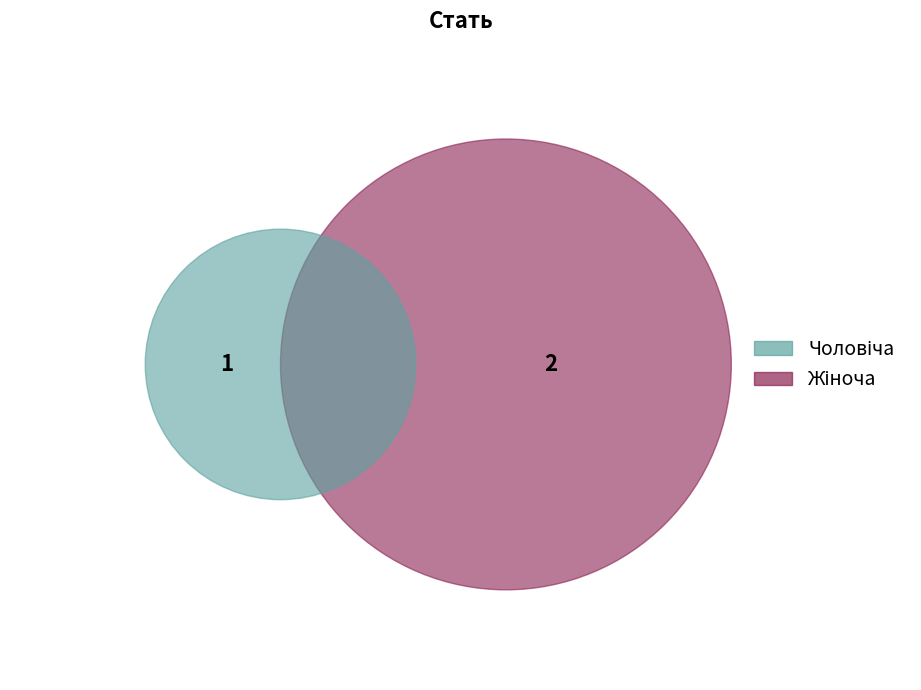

Does Чоловіча account for over 50% of the chart?

No